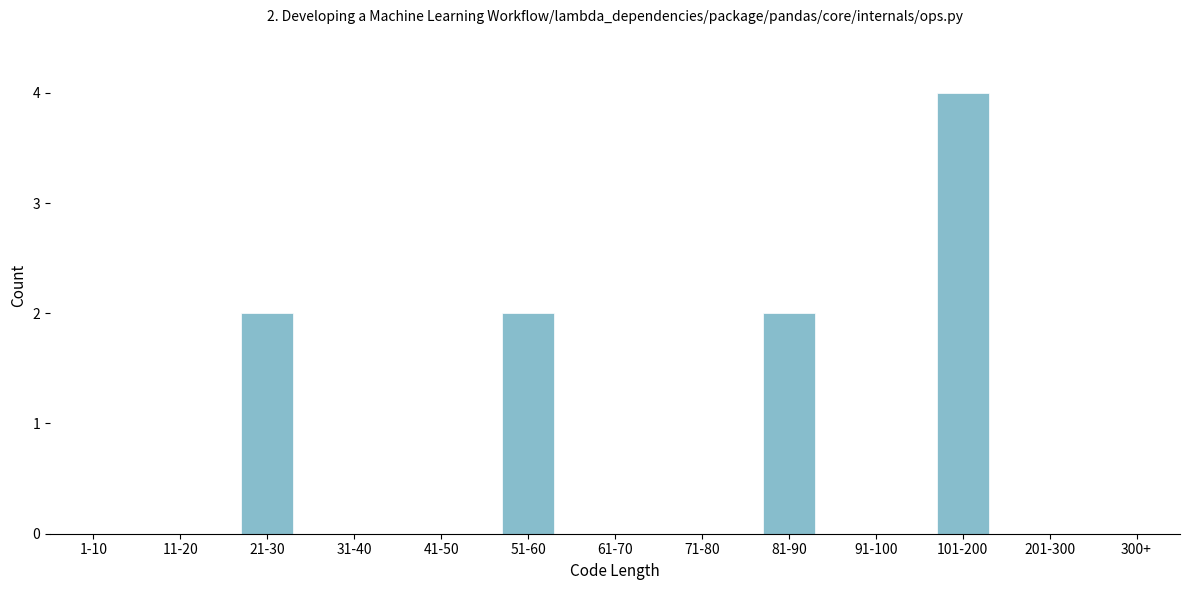

Reading right to left, extract all data points from this chart.

300+=0	201-300=0	101-200=4	91-100=0	81-90=2	71-80=0	61-70=0	51-60=2	41-50=0	31-40=0	21-30=2	11-20=0	1-10=0